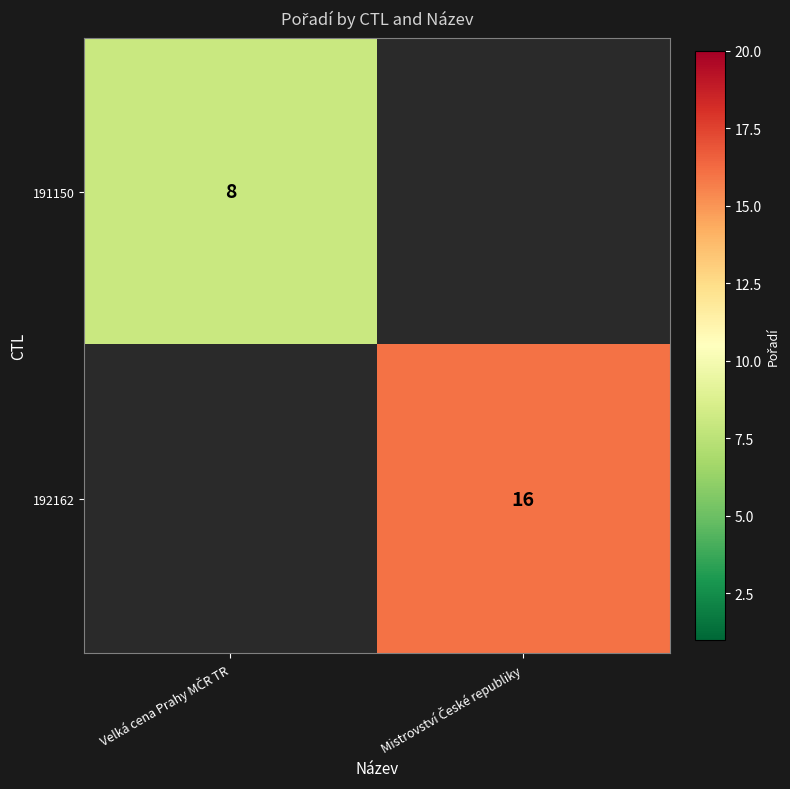

How many categories are shown in the chart?

2